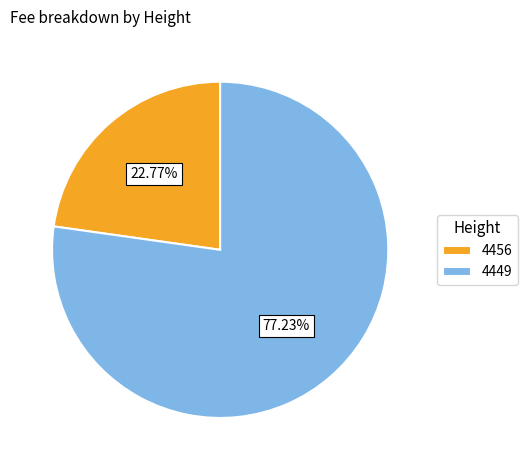

To the nearest percent, what percentage of the pie is 4456?

23%